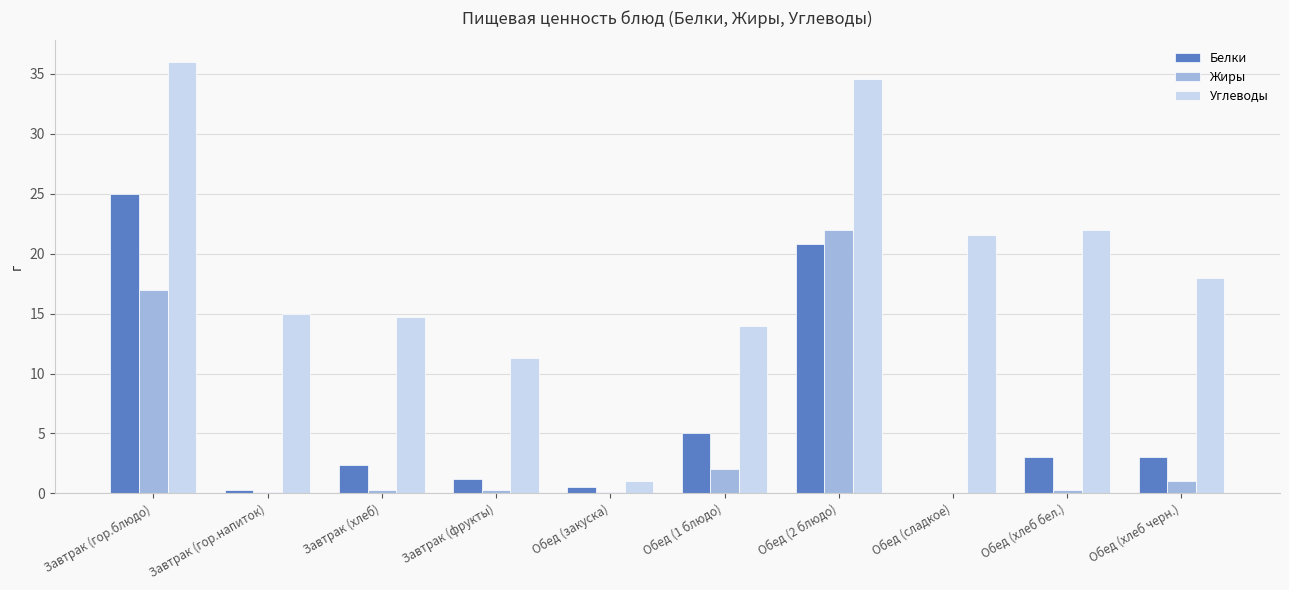

Read the Жиры value at Обед (2 блюдо).

22.0